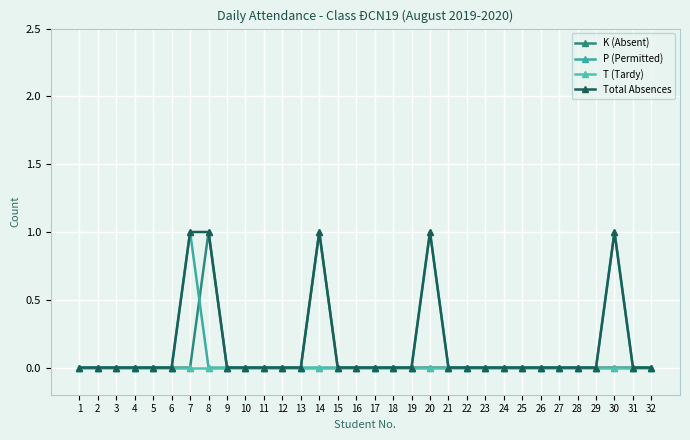

How many P (Permitted) values are between 0 and 1?

32